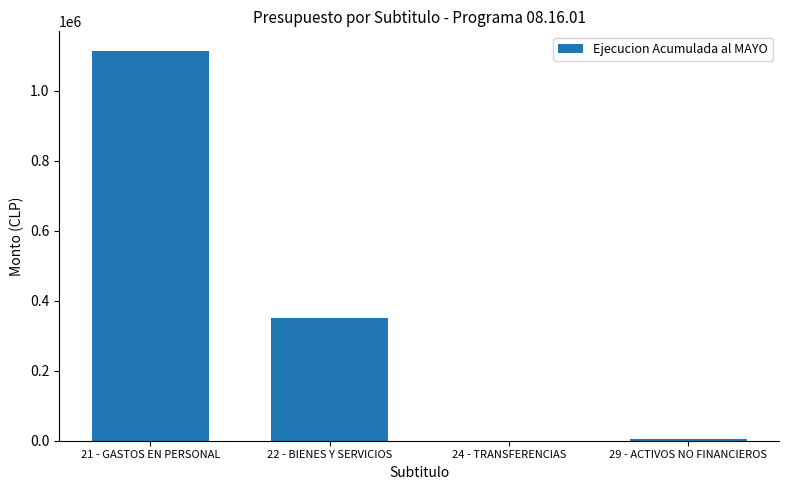

Is it true that the value at 21 - GASTOS EN PERSONAL is 1114359?

True